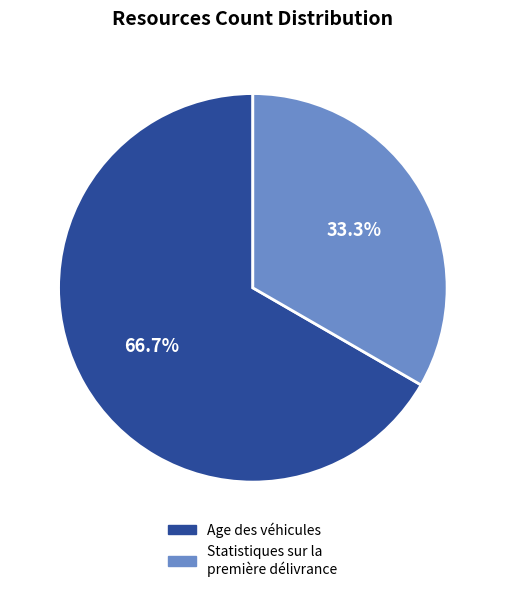

Is there any slice that represents more than half of the pie?

Yes